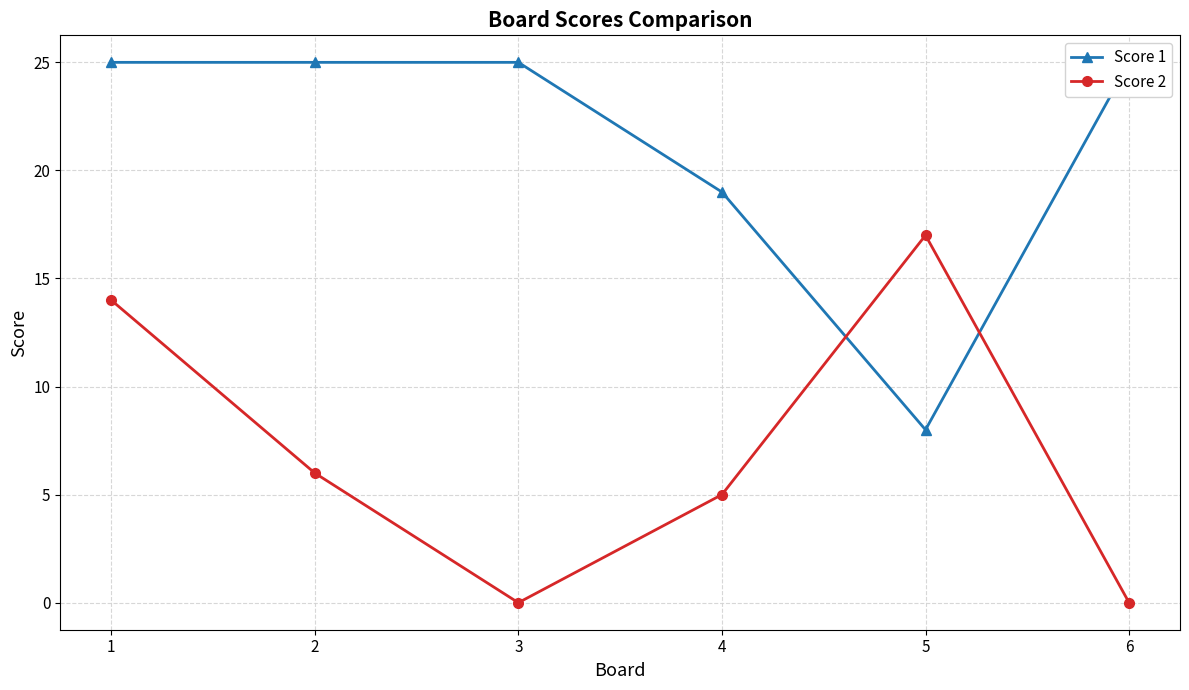

How many Score 2 values are between 0 and 14?

5